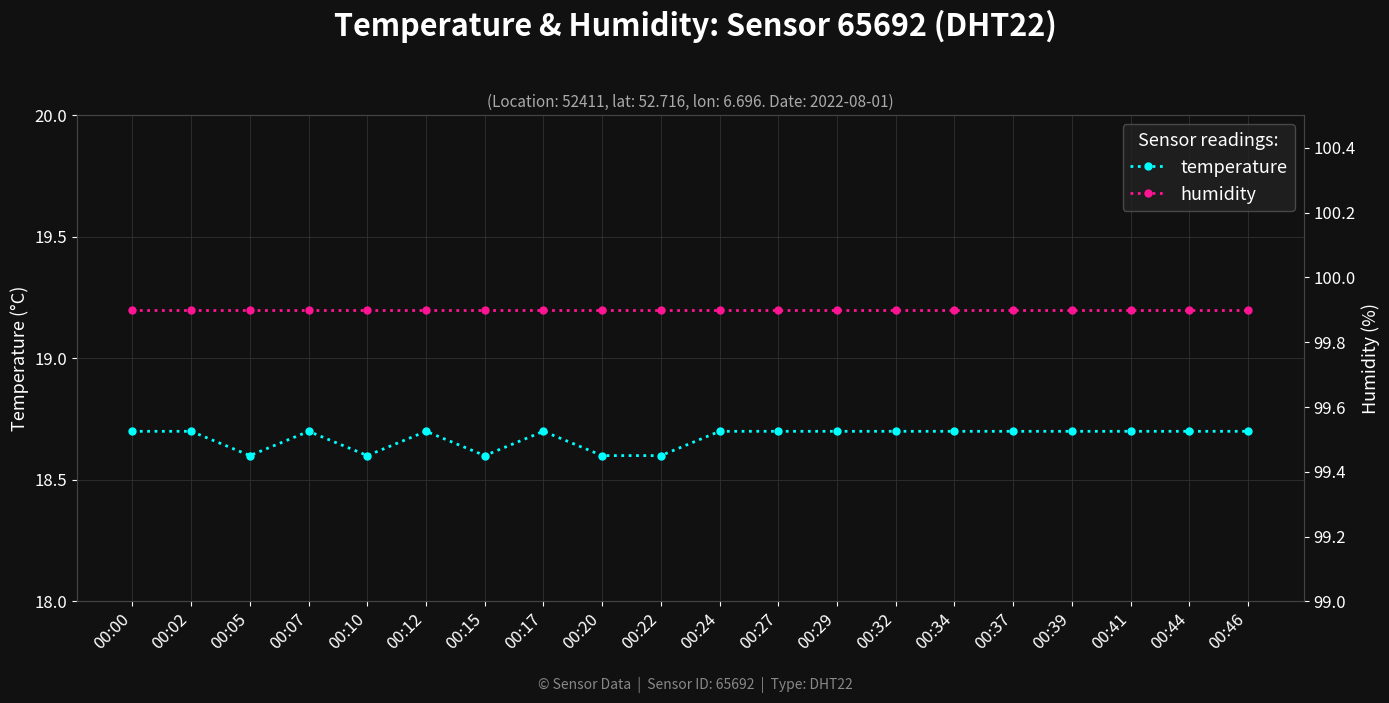

At which category is the sum across all series the highest?

00:00